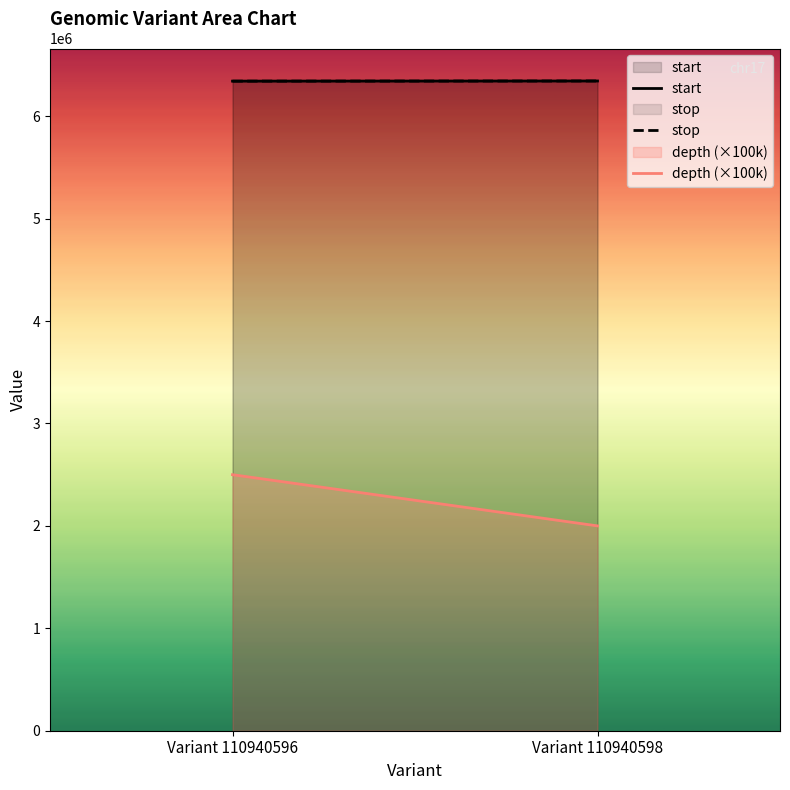

What is the total value across all series at Variant 110940596?

15185425